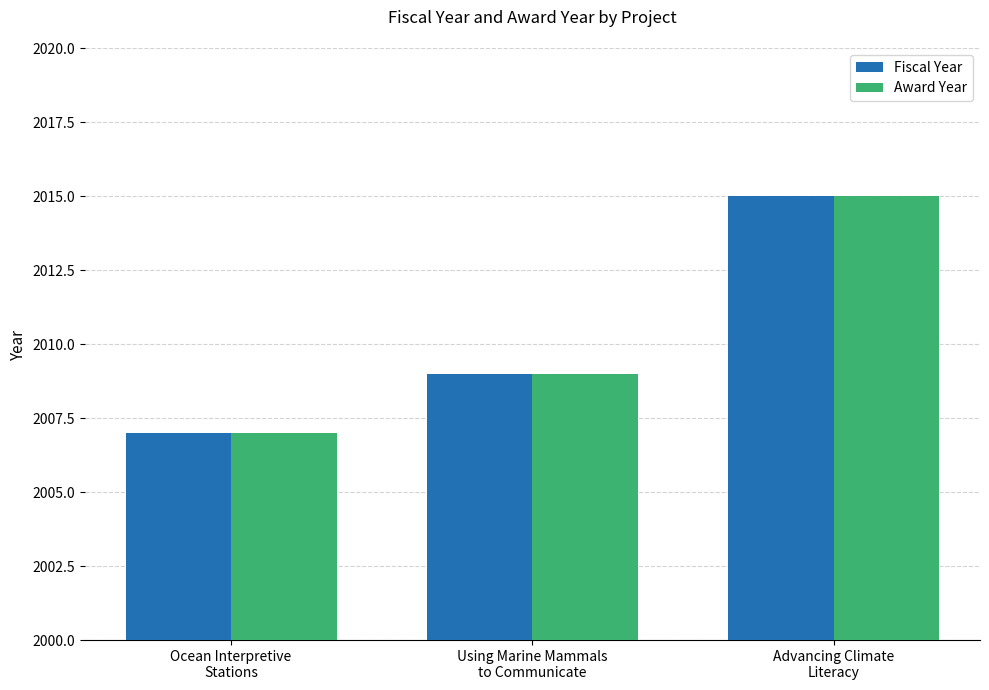

What is the difference between the Fiscal Year values at Using Marine Mammals
to Communicate and Ocean Interpretive
Stations?

2